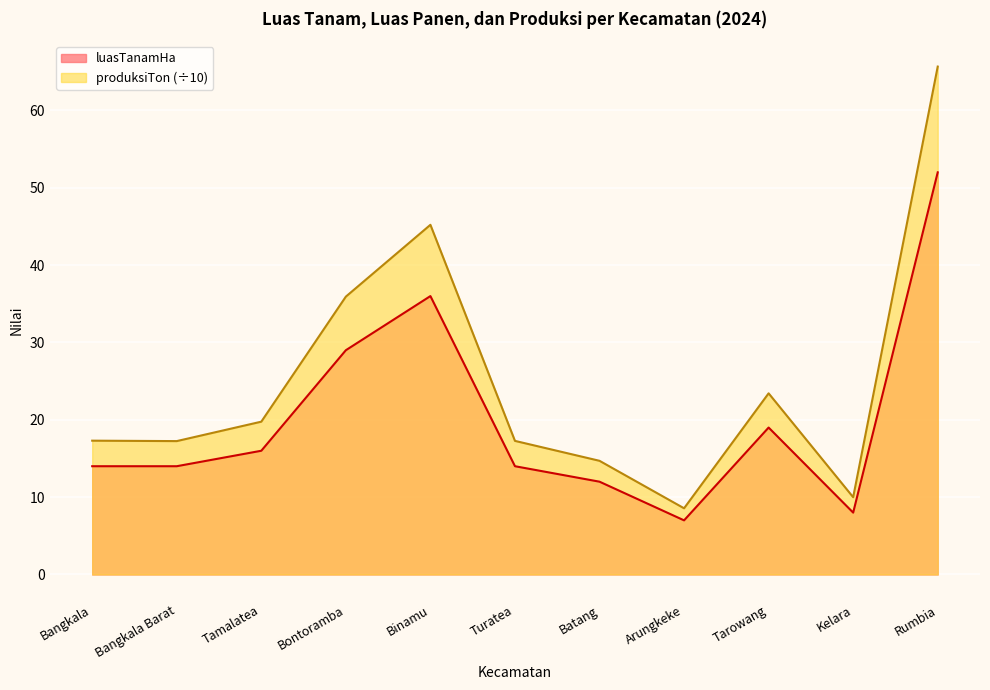

At Kelara, list the series in order from largest to smallest.

produksiTon (÷10), luasTanamHa